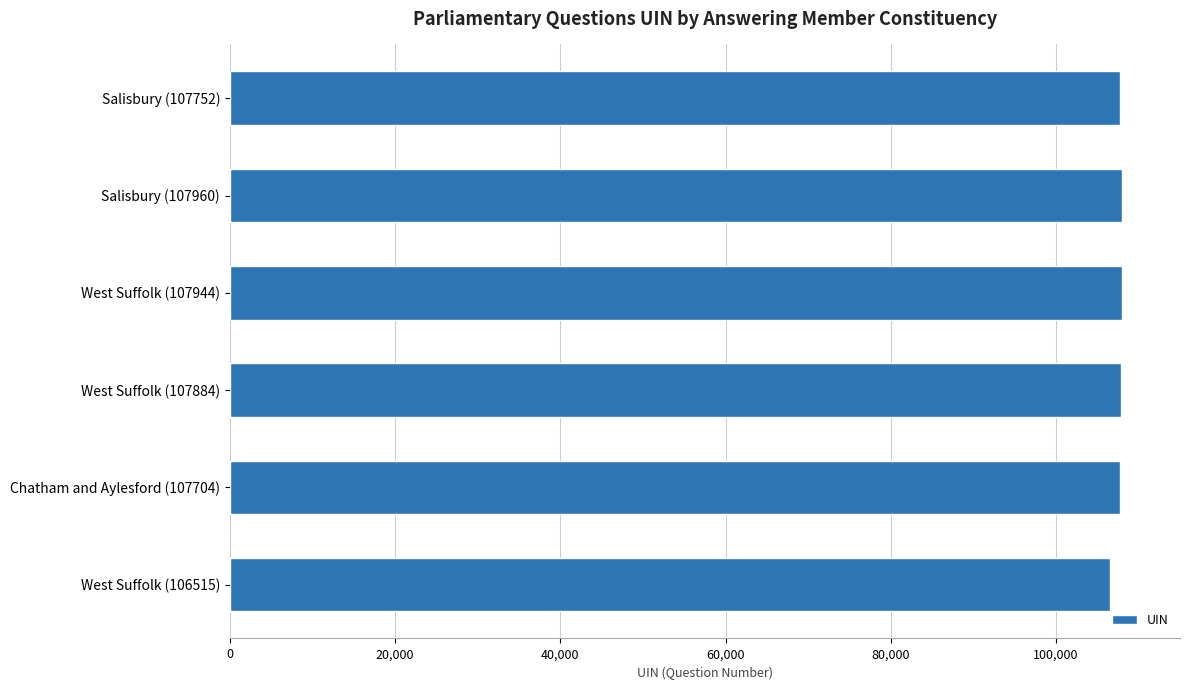

Approximately how many times larger is the value at West Suffolk (107944) compared to West Suffolk (106515)?

1.0